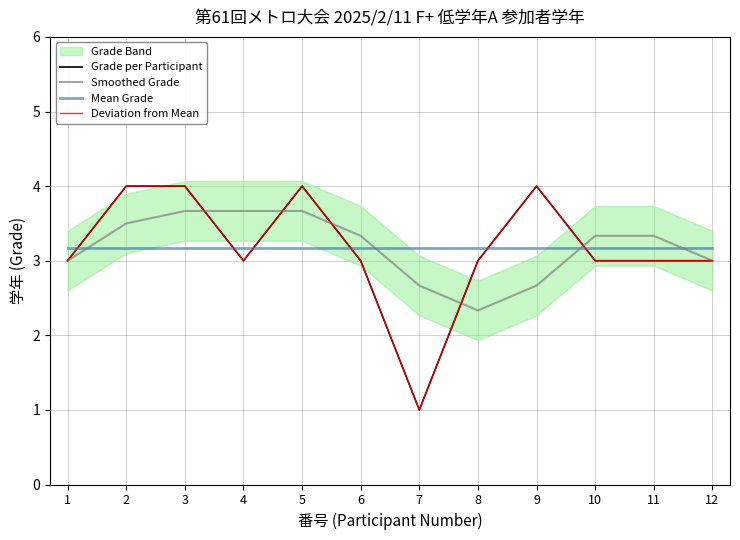

What is the total value across all series at 4?

12.8